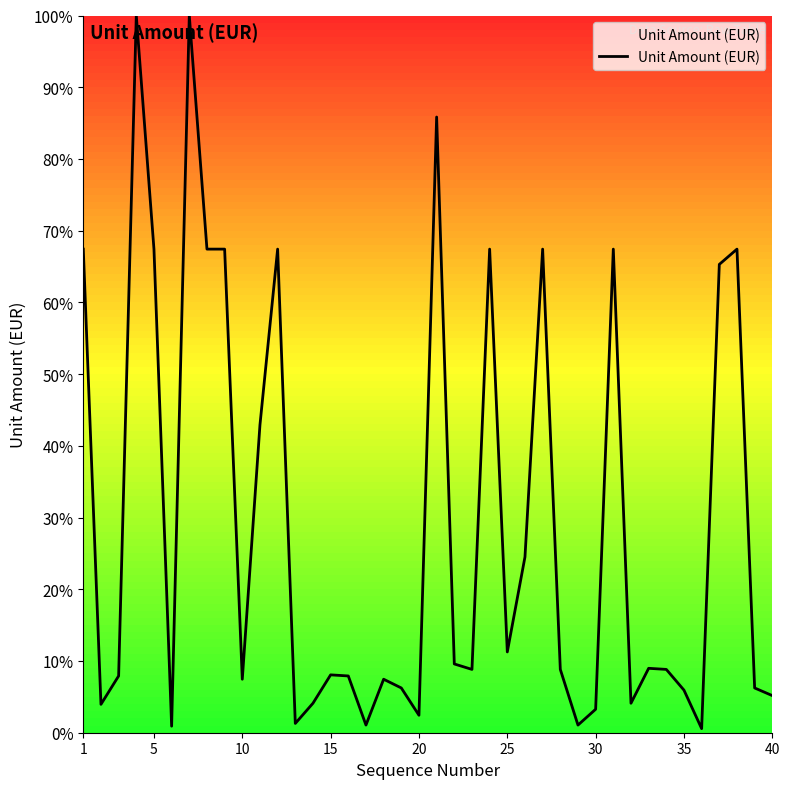

What is the average value?

29.2